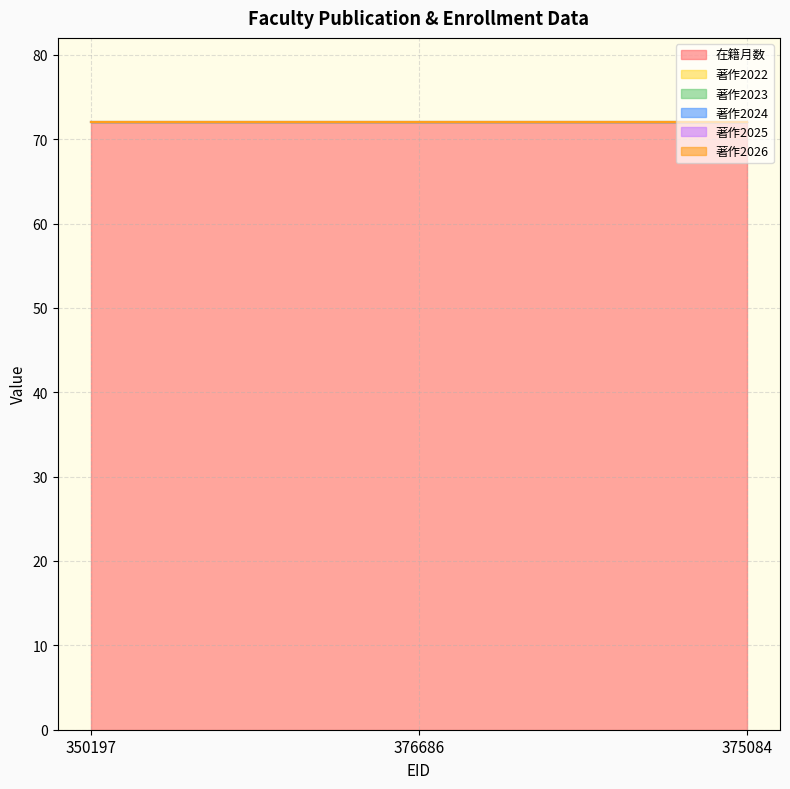

True or false: 著作2025 has a value of 0 at 350197.

True